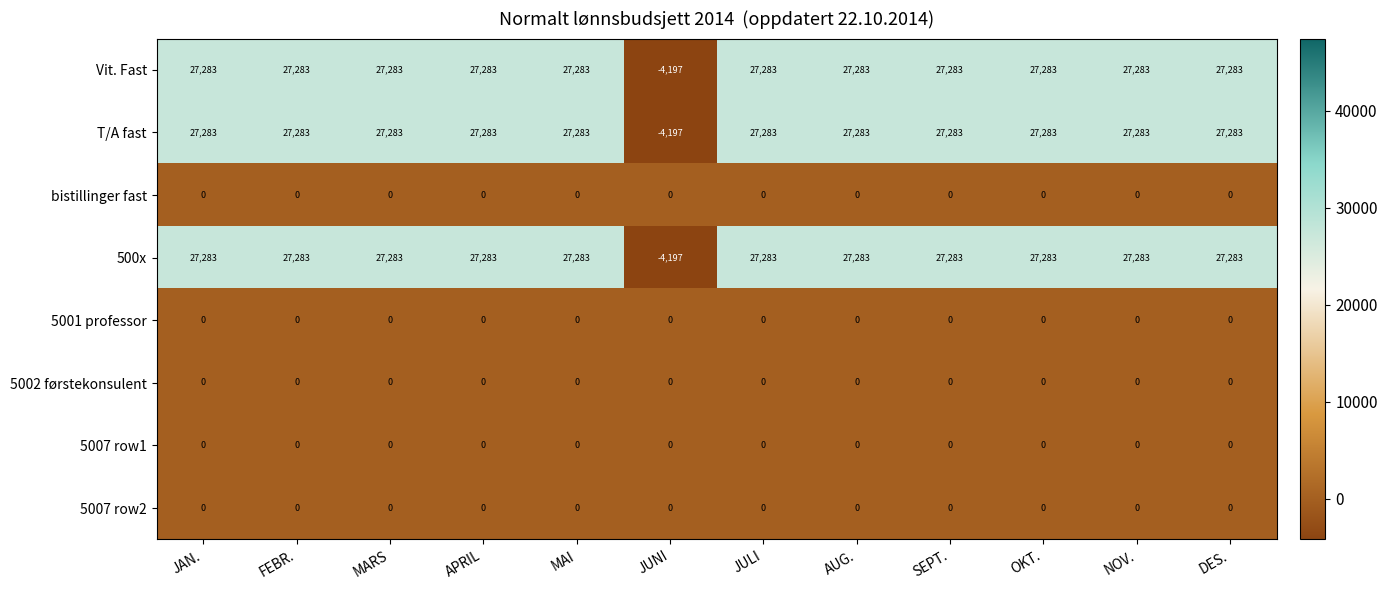

What is the smallest value displayed?

-4197